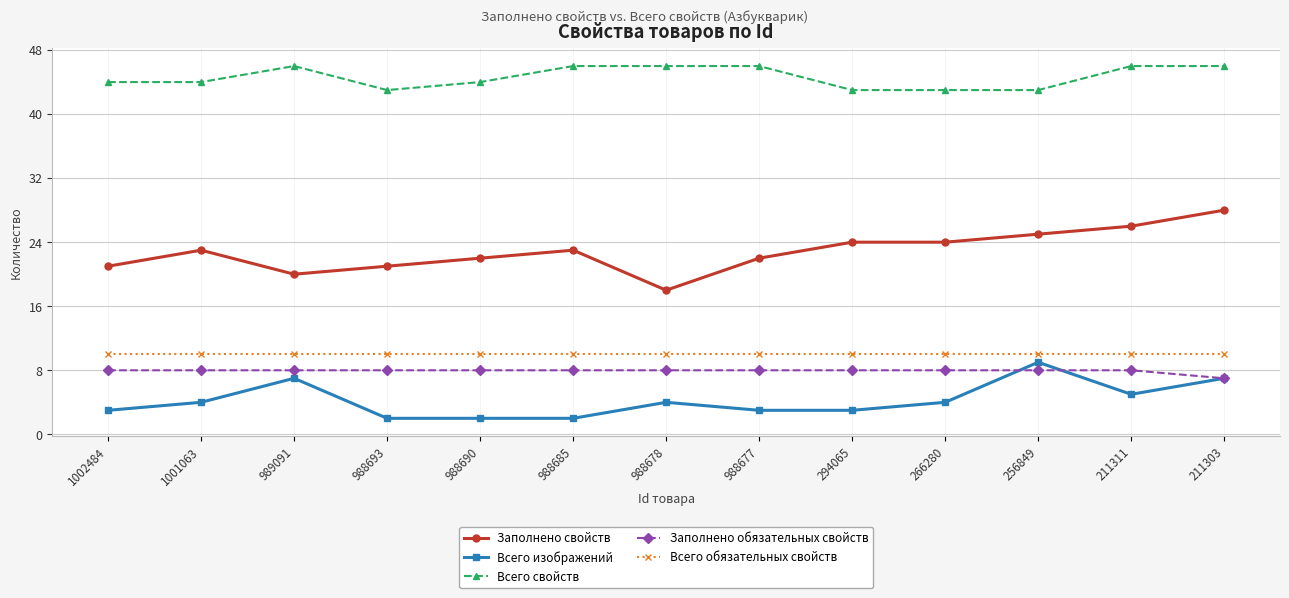

What is the value of the Всего обязательных свойств point at the 7th from the left?

10